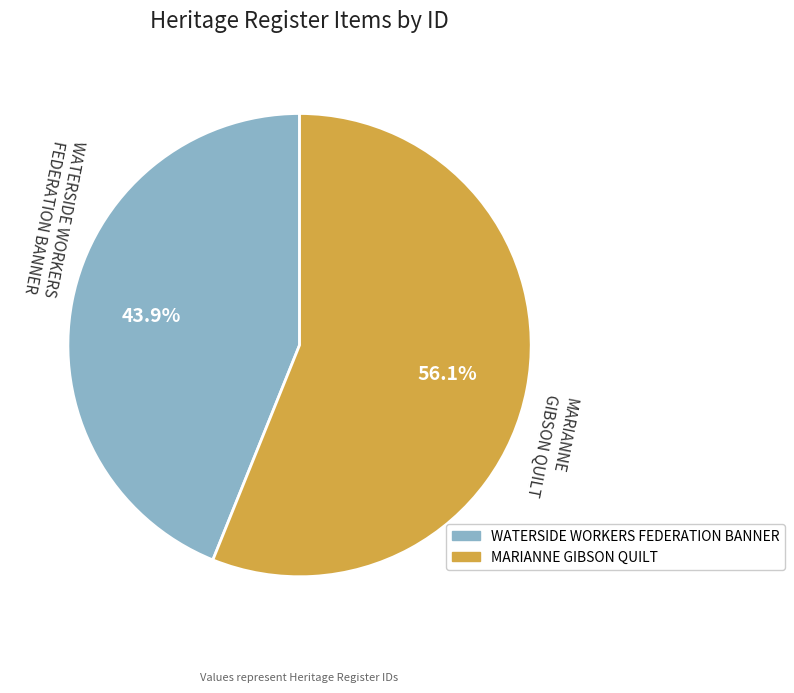

What is the ratio of the value at MARIANNE GIBSON QUILT to the value at WATERSIDE WORKERS FEDERATION BANNER?

1.3